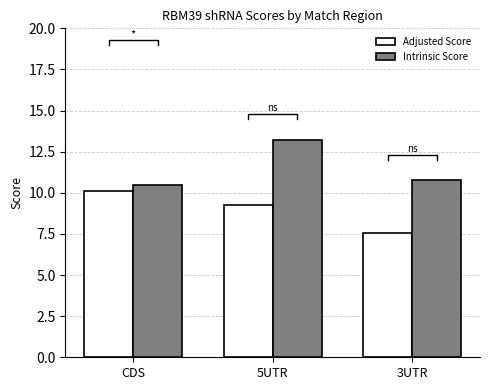

Rank the series at 3UTR from lowest to highest value.

Adjusted Score, Intrinsic Score